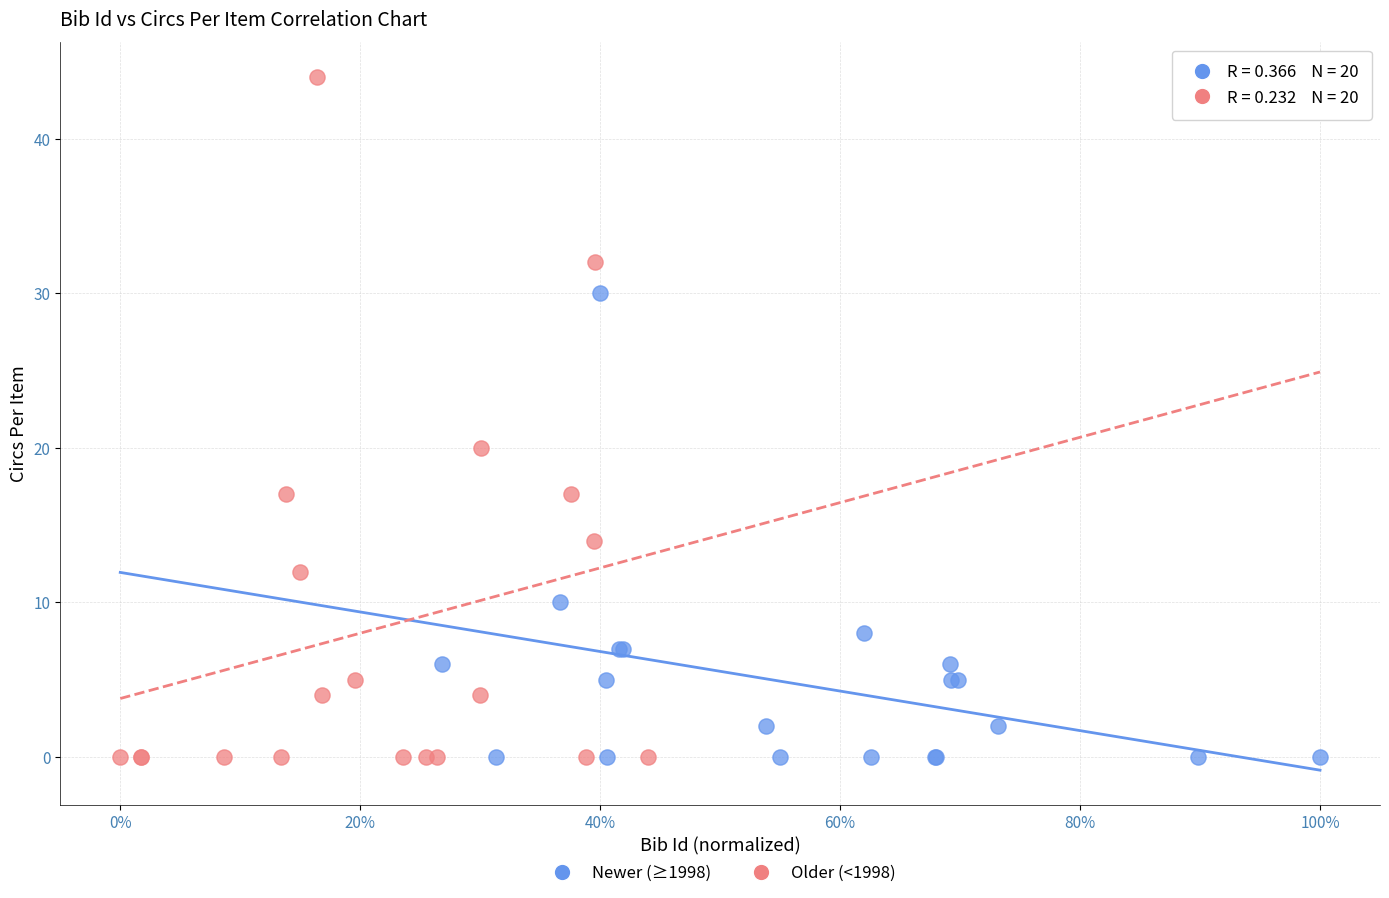

Which series reaches the maximum Y coordinate?

Older (<1998)